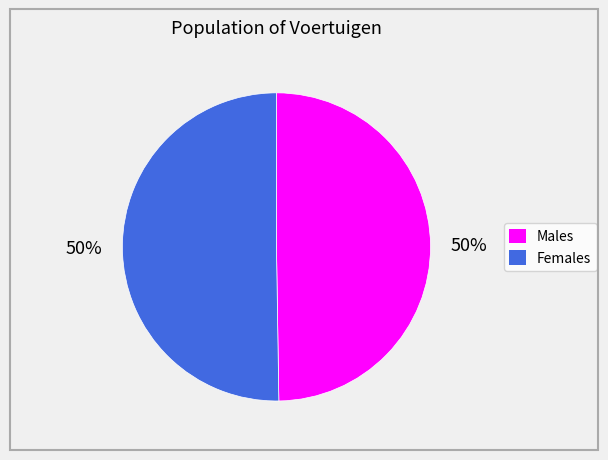

How many segments does this pie chart have?

2